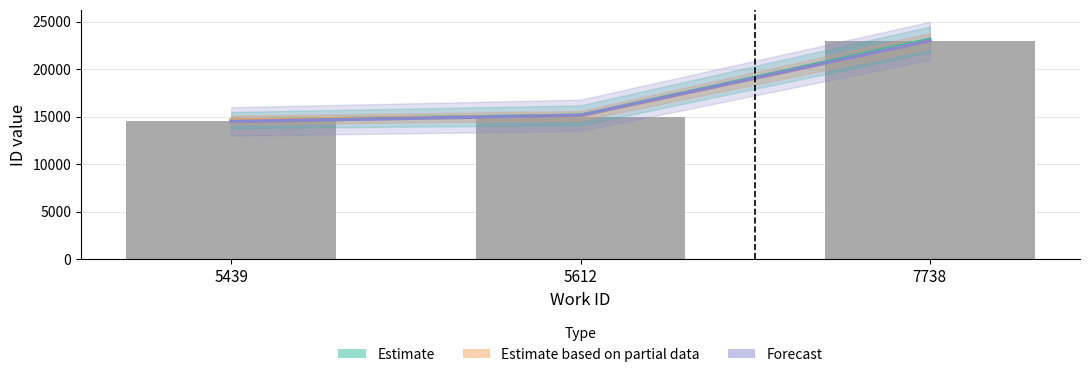

At how many categories does at least one series exceed 15010?

2